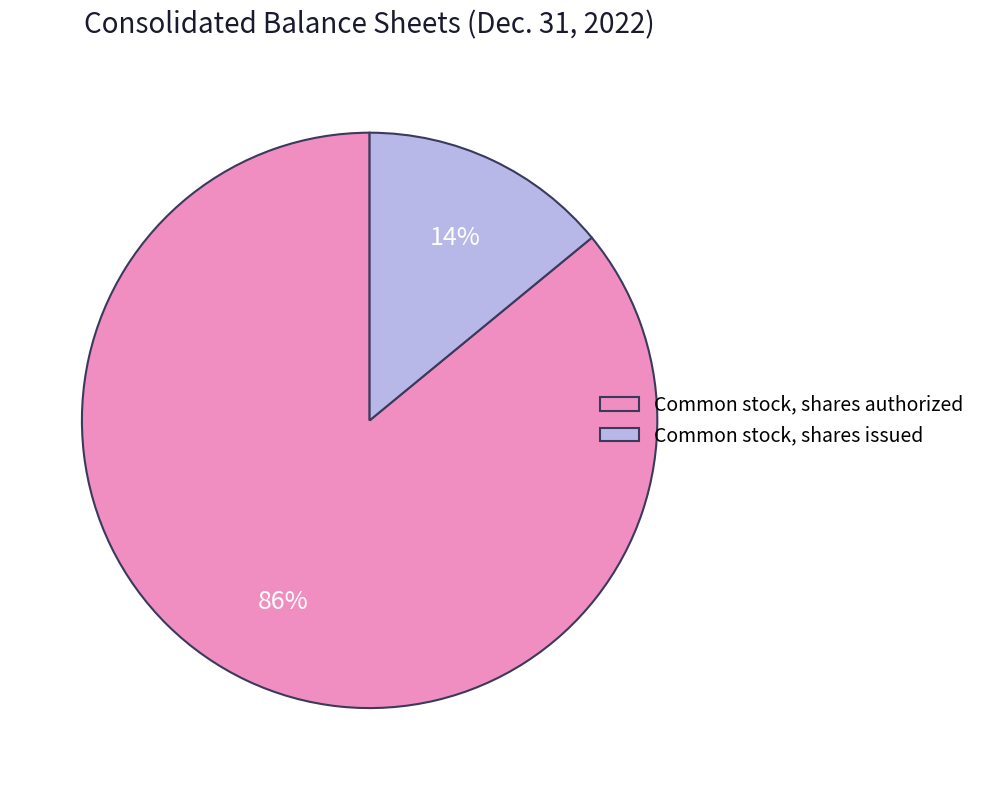

What percentage is the Common stock, shares authorized slice, to the nearest percent?

86%